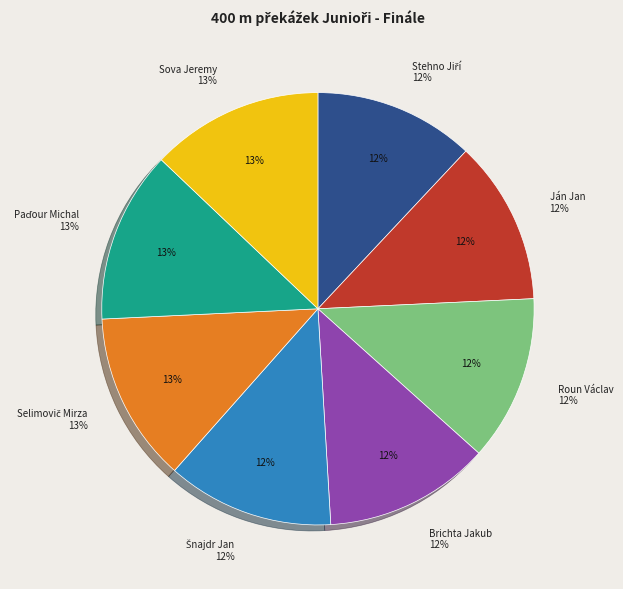

Approximately how many times larger is the value at Šnajdr Jan compared to Sova Jeremy?

1.0